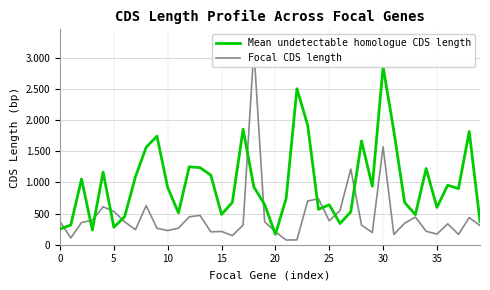

How many data points in Mean undetectable homologue CDS length are less than 917?

20